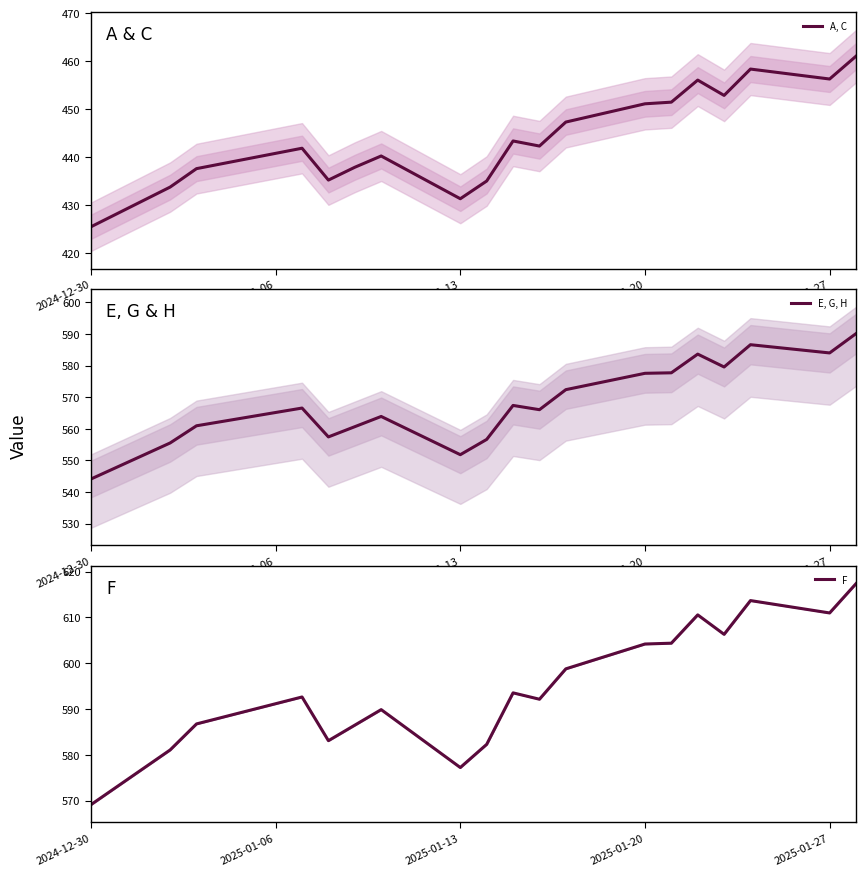

What is the lowest value of the A, C series?

425.5